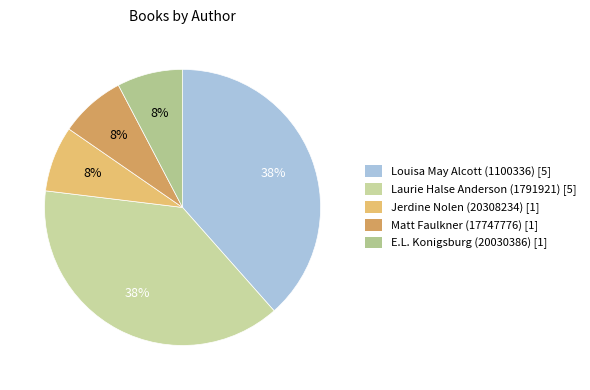

How many slices are in this pie chart?

5